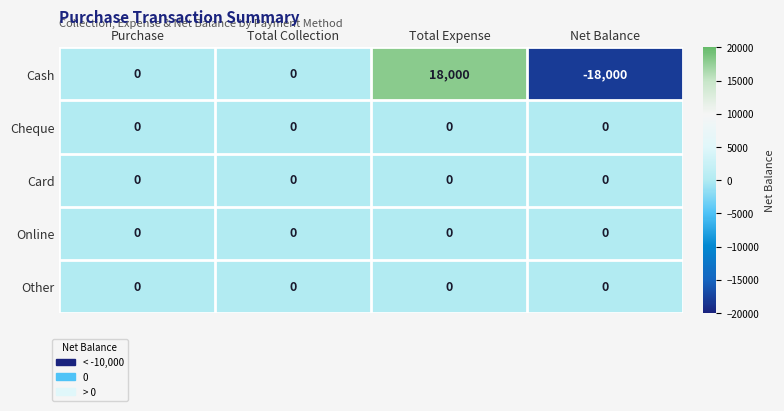

Which category has the highest value across all series?

Total Expense